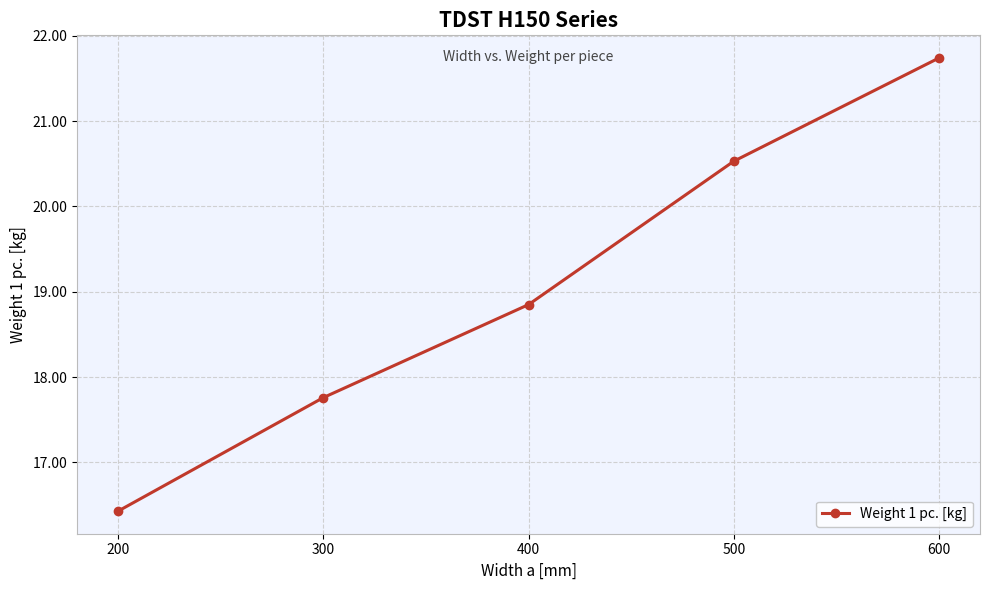

How many data points are above 18?

3